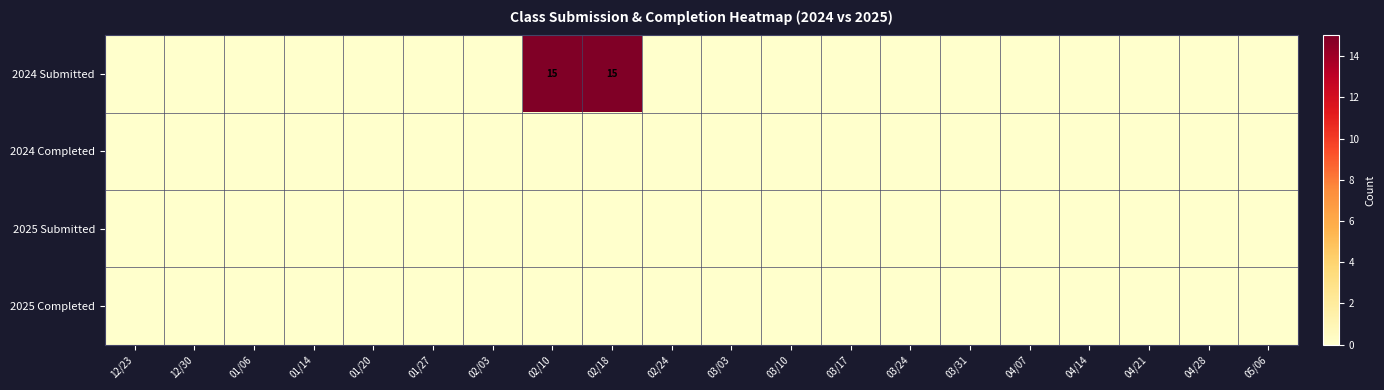

Rank the series at 03/10 from highest to lowest value.

2024 Submitted, 2024 Completed, 2025 Submitted, 2025 Completed